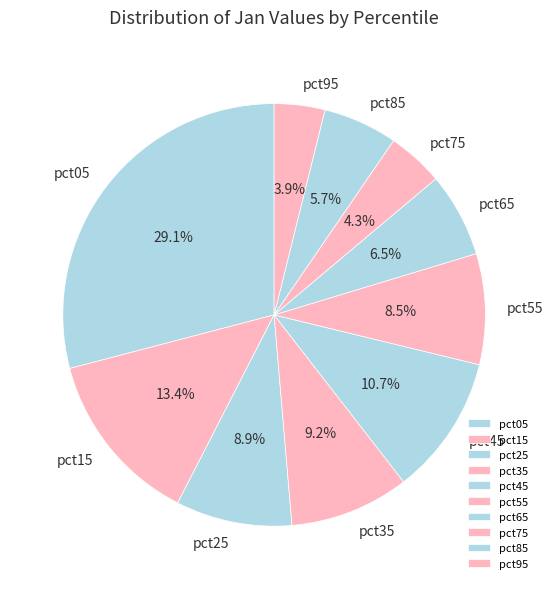

Is there any slice that represents more than half of the pie?

No